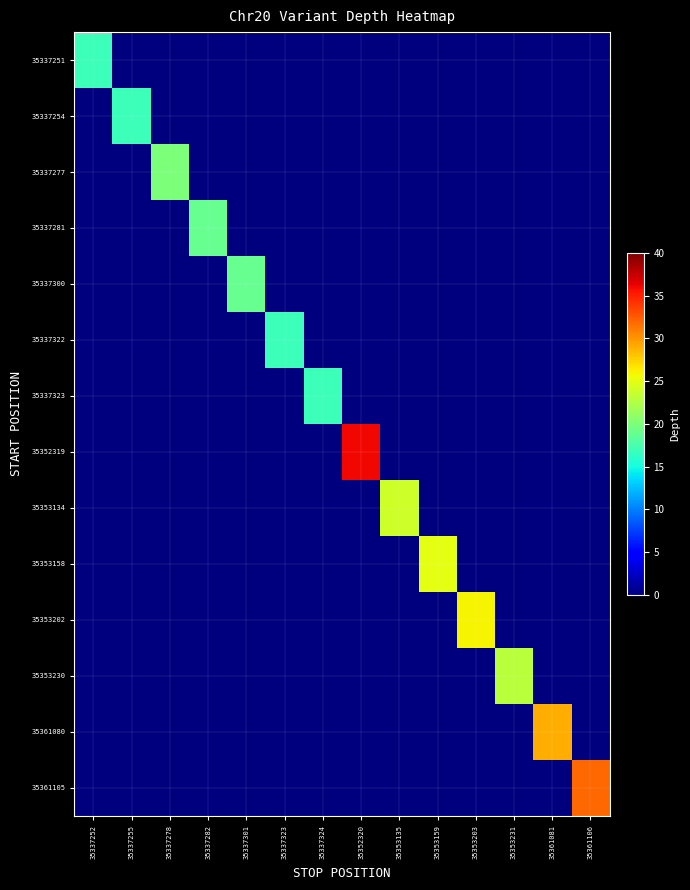

Reading right to left, what are all the values shown in this chart?

35337251: 35361106=0	35361081=0	35353231=0	35353203=0	35353159=0	35353135=0	35352320=0	35337324=0	35337323=0	35337301=0	35337282=0	35337278=0	35337255=0	35337252=17
35337254: 35361106=0	35361081=0	35353231=0	35353203=0	35353159=0	35353135=0	35352320=0	35337324=0	35337323=0	35337301=0	35337282=0	35337278=0	35337255=17	35337252=0
35337277: 35361106=0	35361081=0	35353231=0	35353203=0	35353159=0	35353135=0	35352320=0	35337324=0	35337323=0	35337301=0	35337282=0	35337278=20	35337255=0	35337252=0
35337281: 35361106=0	35361081=0	35353231=0	35353203=0	35353159=0	35353135=0	35352320=0	35337324=0	35337323=0	35337301=0	35337282=19	35337278=0	35337255=0	35337252=0
35337300: 35361106=0	35361081=0	35353231=0	35353203=0	35353159=0	35353135=0	35352320=0	35337324=0	35337323=0	35337301=19	35337282=0	35337278=0	35337255=0	35337252=0
35337322: 35361106=0	35361081=0	35353231=0	35353203=0	35353159=0	35353135=0	35352320=0	35337324=0	35337323=17	35337301=0	35337282=0	35337278=0	35337255=0	35337252=0
35337323: 35361106=0	35361081=0	35353231=0	35353203=0	35353159=0	35353135=0	35352320=0	35337324=17	35337323=0	35337301=0	35337282=0	35337278=0	35337255=0	35337252=0
35352319: 35361106=0	35361081=0	35353231=0	35353203=0	35353159=0	35353135=0	35352320=36	35337324=0	35337323=0	35337301=0	35337282=0	35337278=0	35337255=0	35337252=0
35353134: 35361106=0	35361081=0	35353231=0	35353203=0	35353159=0	35353135=24	35352320=0	35337324=0	35337323=0	35337301=0	35337282=0	35337278=0	35337255=0	35337252=0
35353158: 35361106=0	35361081=0	35353231=0	35353203=0	35353159=25	35353135=0	35352320=0	35337324=0	35337323=0	35337301=0	35337282=0	35337278=0	35337255=0	35337252=0
35353202: 35361106=0	35361081=0	35353231=0	35353203=26	35353159=0	35353135=0	35352320=0	35337324=0	35337323=0	35337301=0	35337282=0	35337278=0	35337255=0	35337252=0
35353230: 35361106=0	35361081=0	35353231=23	35353203=0	35353159=0	35353135=0	35352320=0	35337324=0	35337323=0	35337301=0	35337282=0	35337278=0	35337255=0	35337252=0
35361080: 35361106=0	35361081=29	35353231=0	35353203=0	35353159=0	35353135=0	35352320=0	35337324=0	35337323=0	35337301=0	35337282=0	35337278=0	35337255=0	35337252=0
35361105: 35361106=32	35361081=0	35353231=0	35353203=0	35353159=0	35353135=0	35352320=0	35337324=0	35337323=0	35337301=0	35337282=0	35337278=0	35337255=0	35337252=0